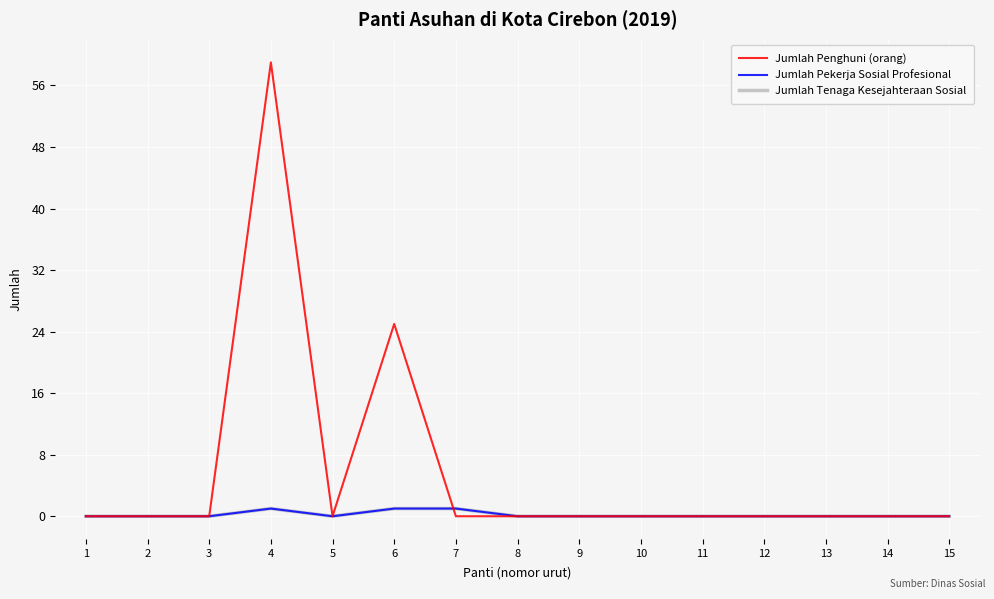

What are all the series names shown in the legend?

Jumlah Penghuni (orang), Jumlah Pekerja Sosial Profesional, Jumlah Tenaga Kesejahteraan Sosial